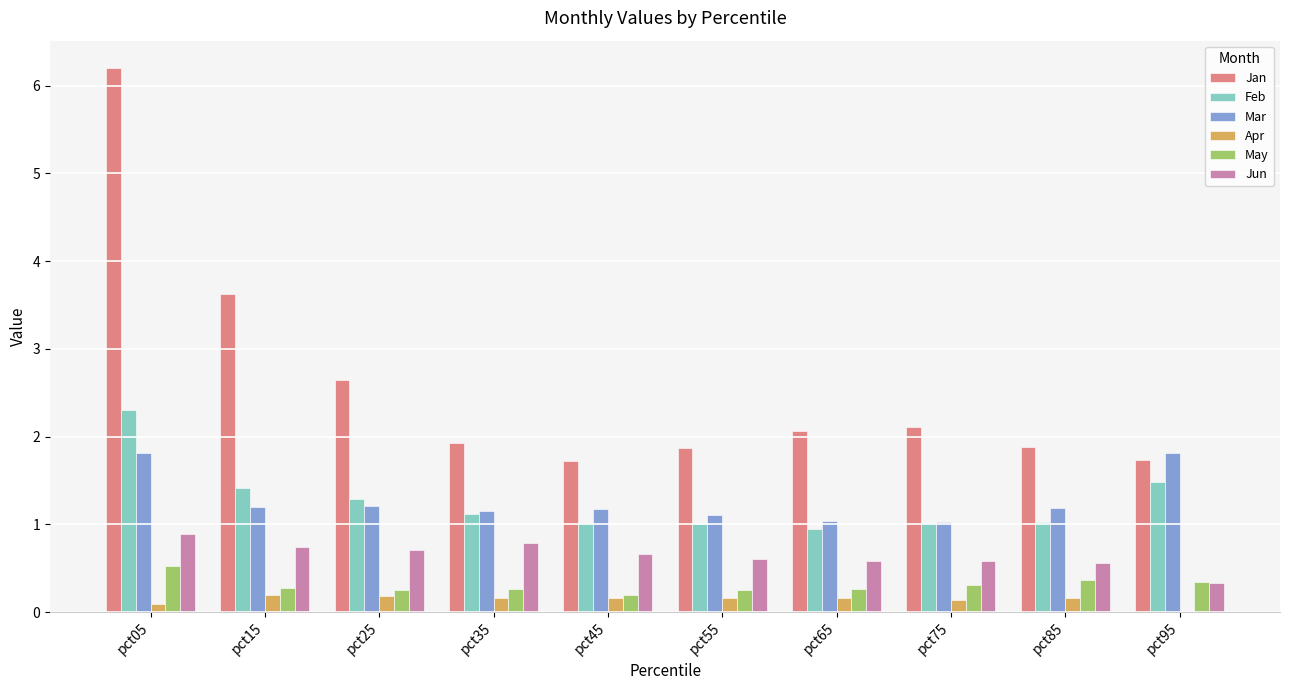

What is the sum of the Apr values at pct25 and pct15?

0.4